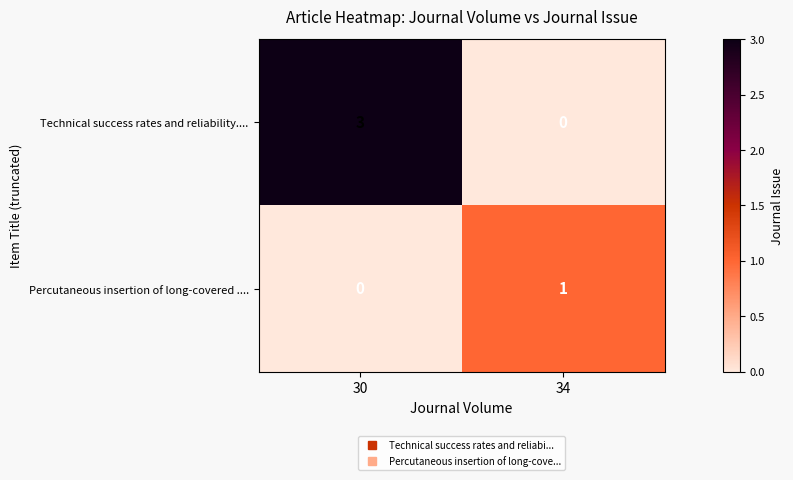

Which series has the widest spread of values?

Technical success rates and reliability....